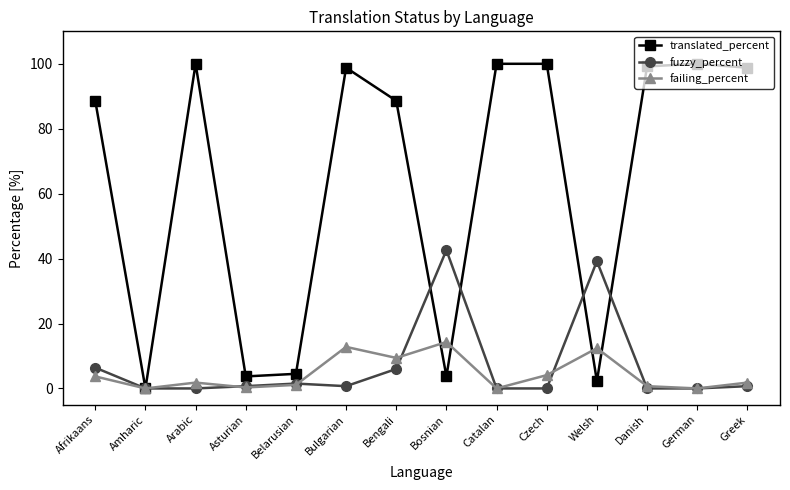

What is the label of the 10th point from the right?

Belarusian